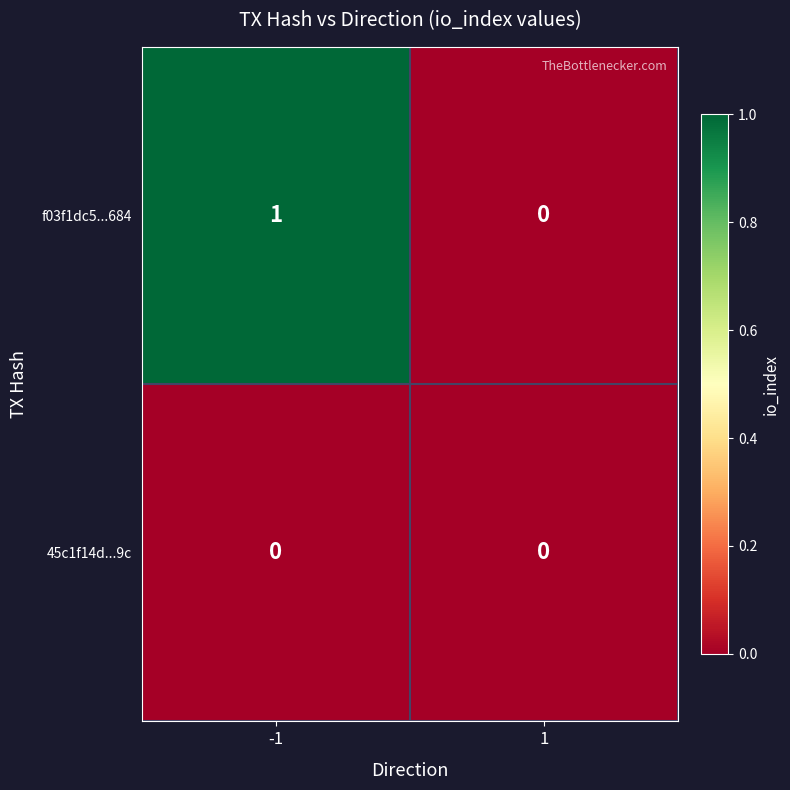

Which series changed the most between -1 and 1?

f03f1dc5...684